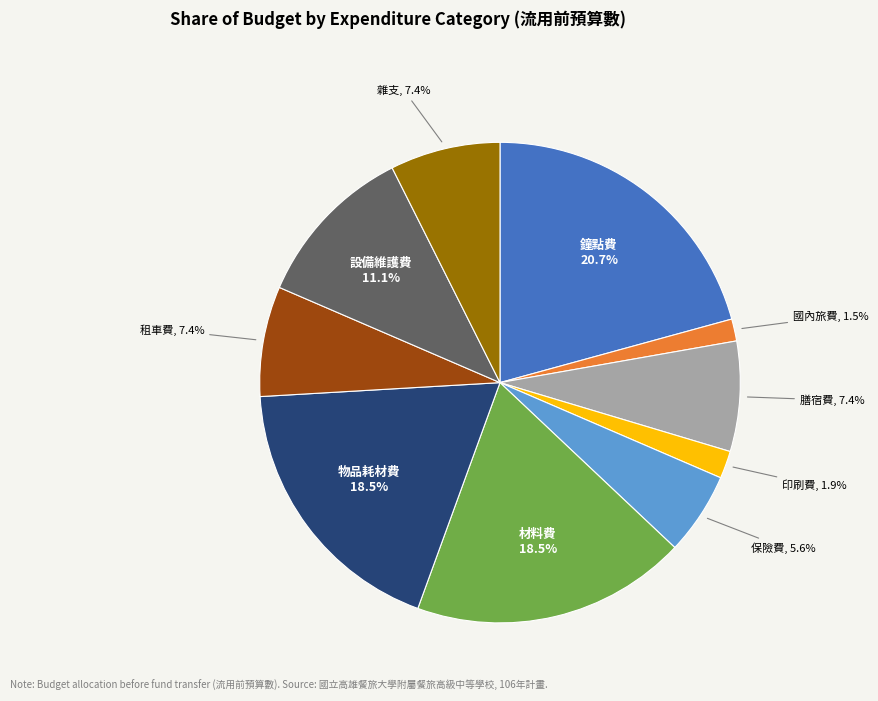

Is there any slice that represents more than half of the pie?

No